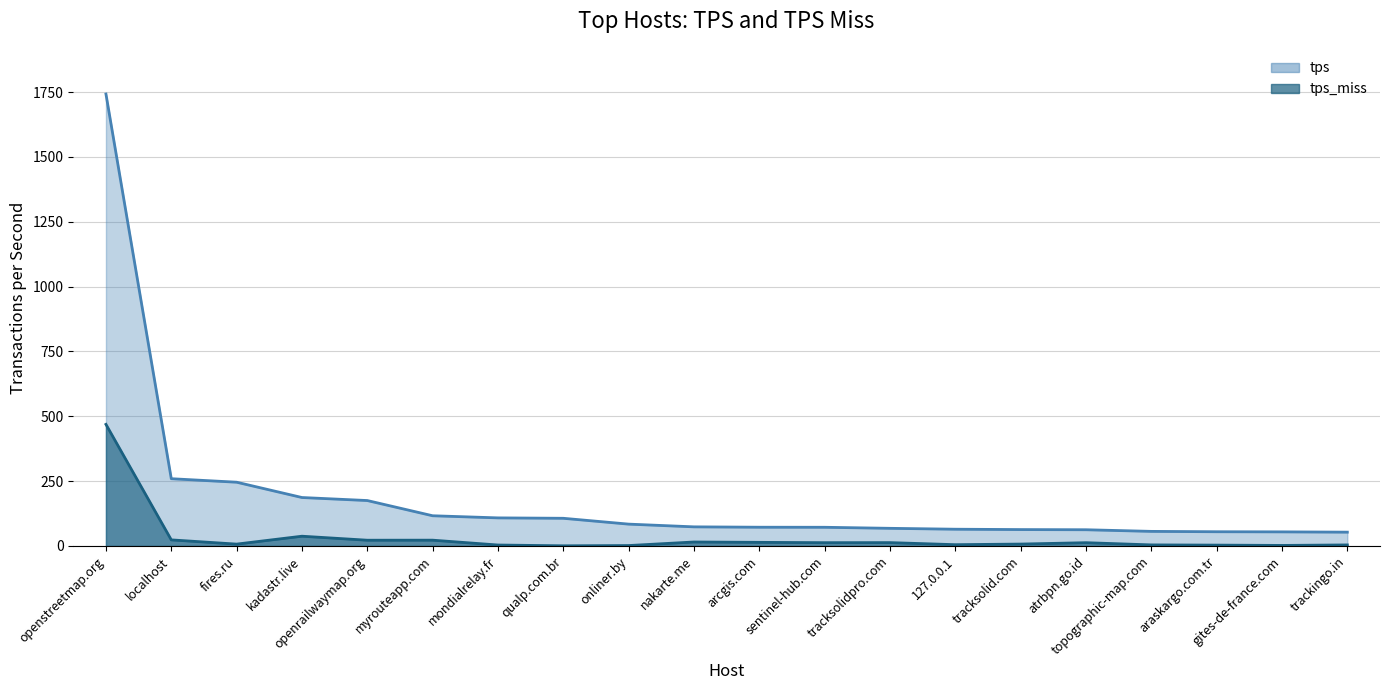

At how many categories does at least one series exceed 58?

16